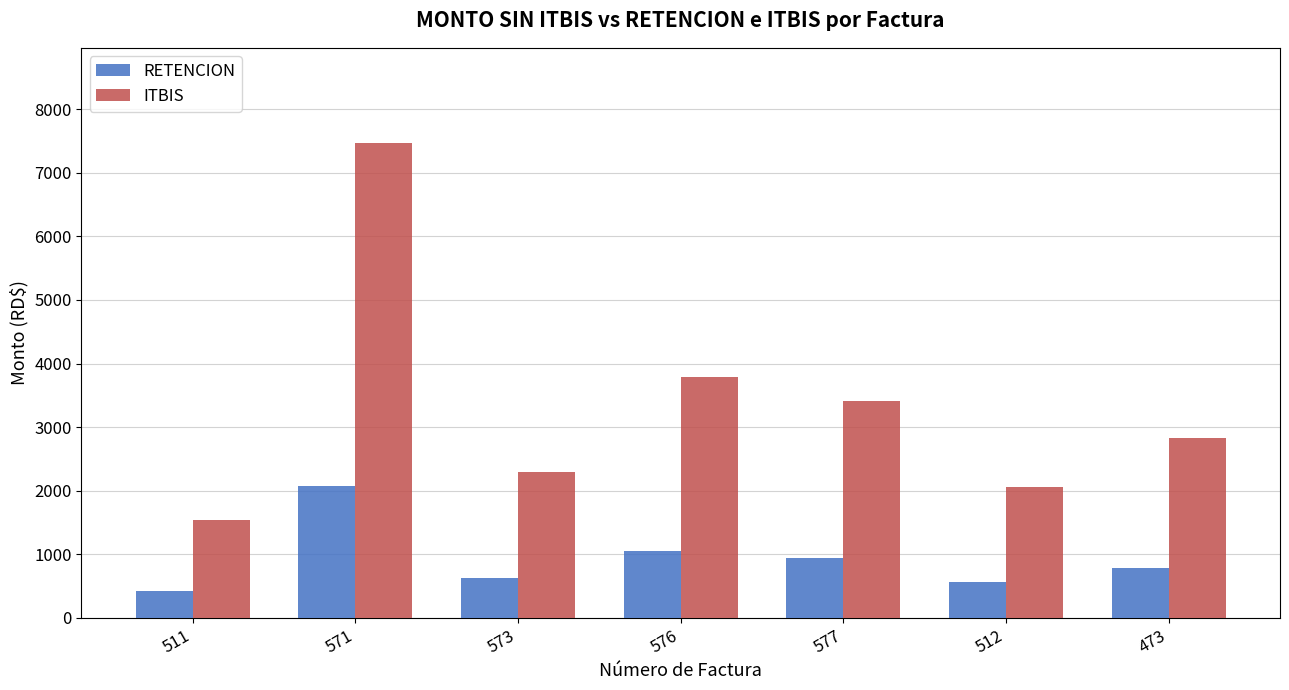

What value does the ITBIS series have at 511?

1539.0